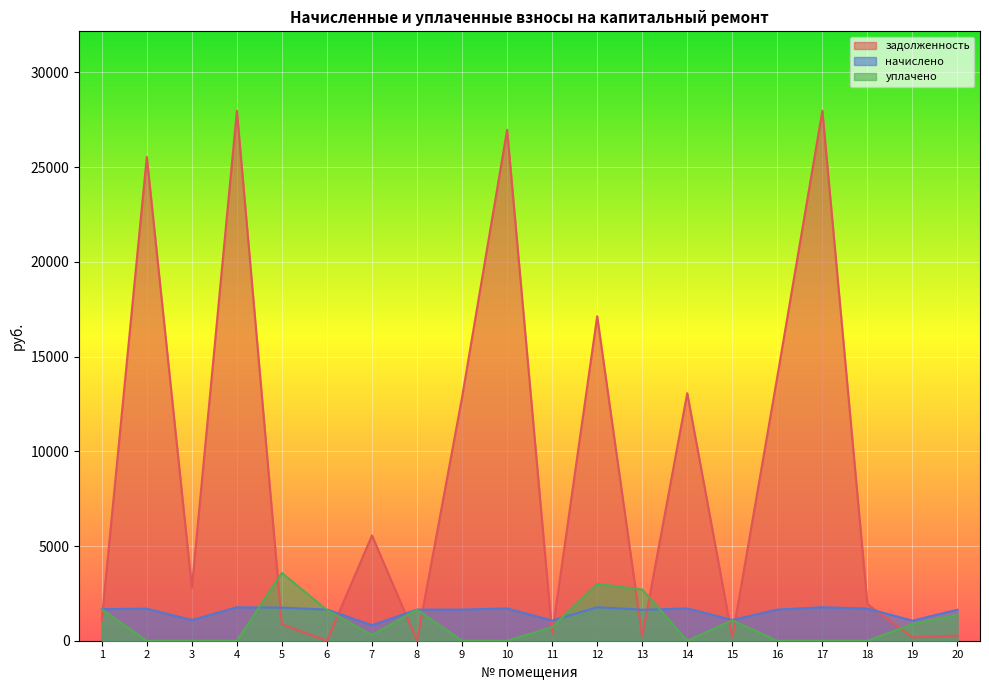

Where is the first local minimum for задолженность?

3